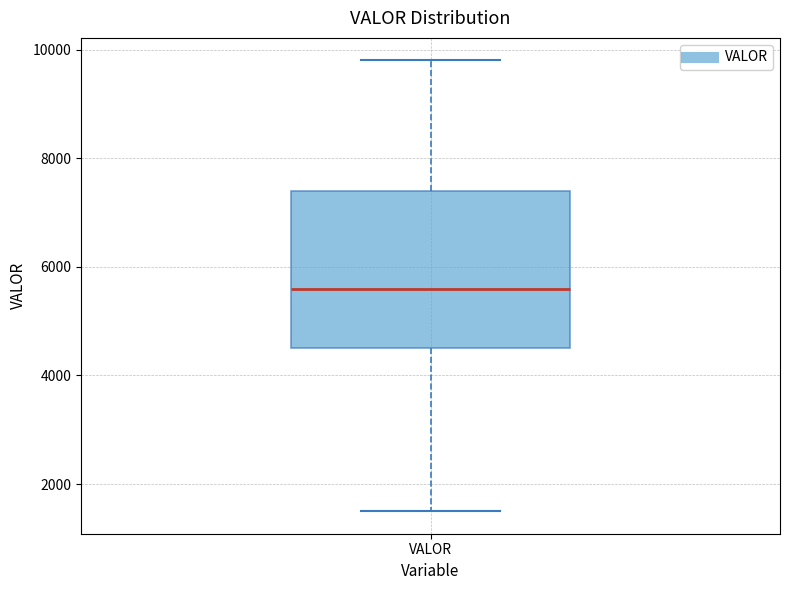

Read this box plot against the y-axis: the position of the median line, the range covered by the box, and the ends of both whiskers. The values are not printed on the chart, so give them approximately, as read against the axis.

median 5600, box 4600 to 7400, whiskers 1600 to 9800